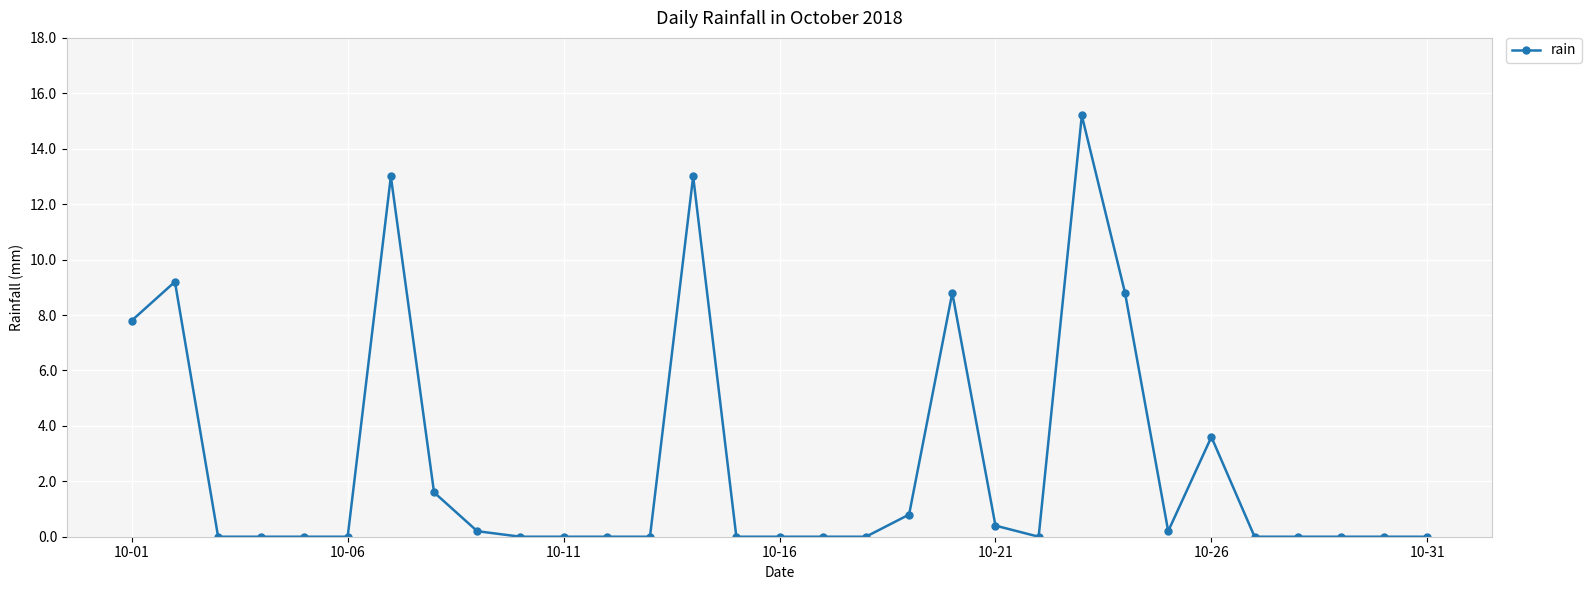

What is the sum of all values?

82.6